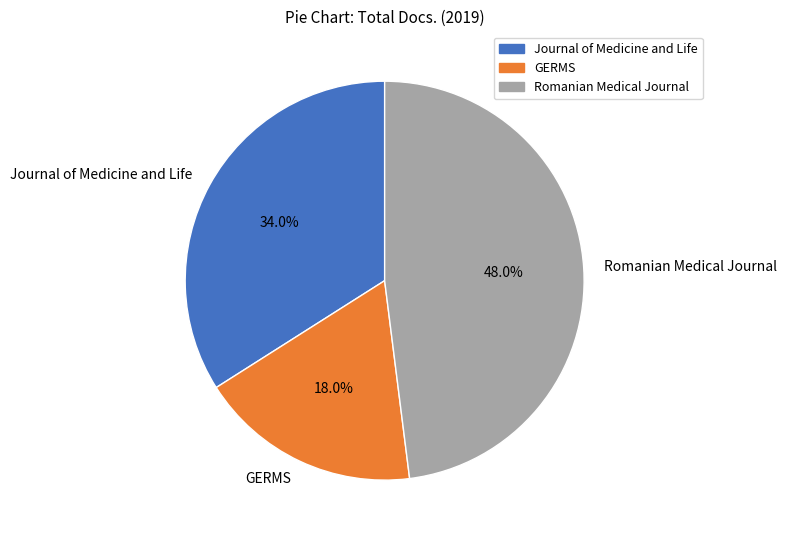

What percentage do Romanian Medical Journal and GERMS together represent?

66.0%